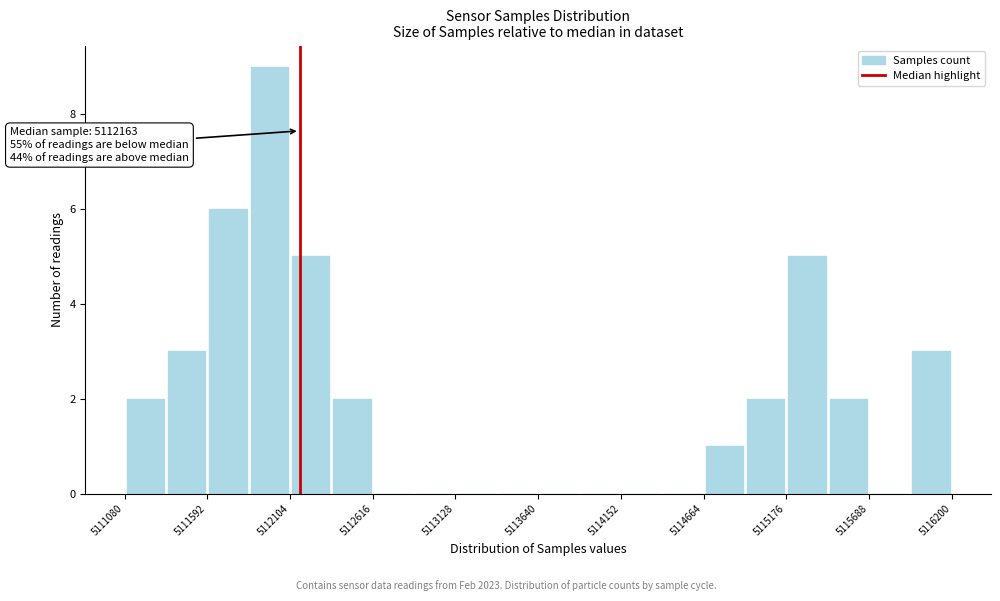

Read against the x-axis, roughly where is the centre of the tallest bar?

5112000